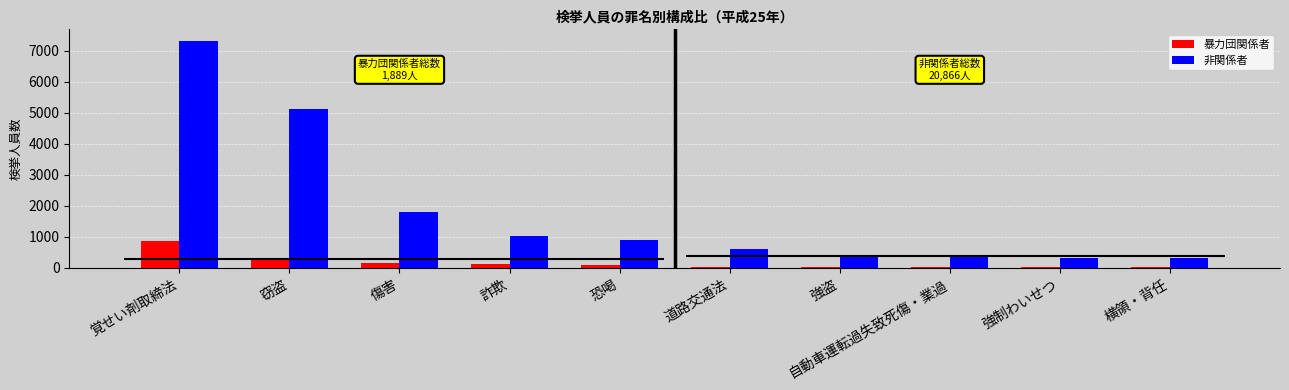

At which label does 非関係者 first exceed 884?

覚せい剤取締法